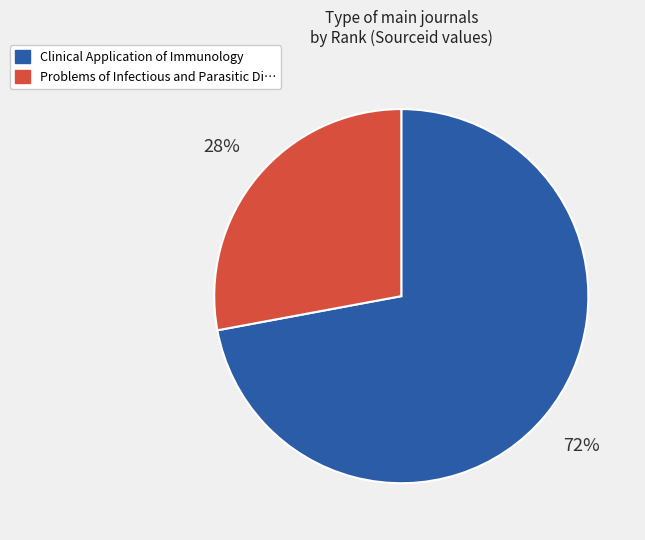

To the nearest percent, what is the difference between the largest and smallest slice percentages?

44%